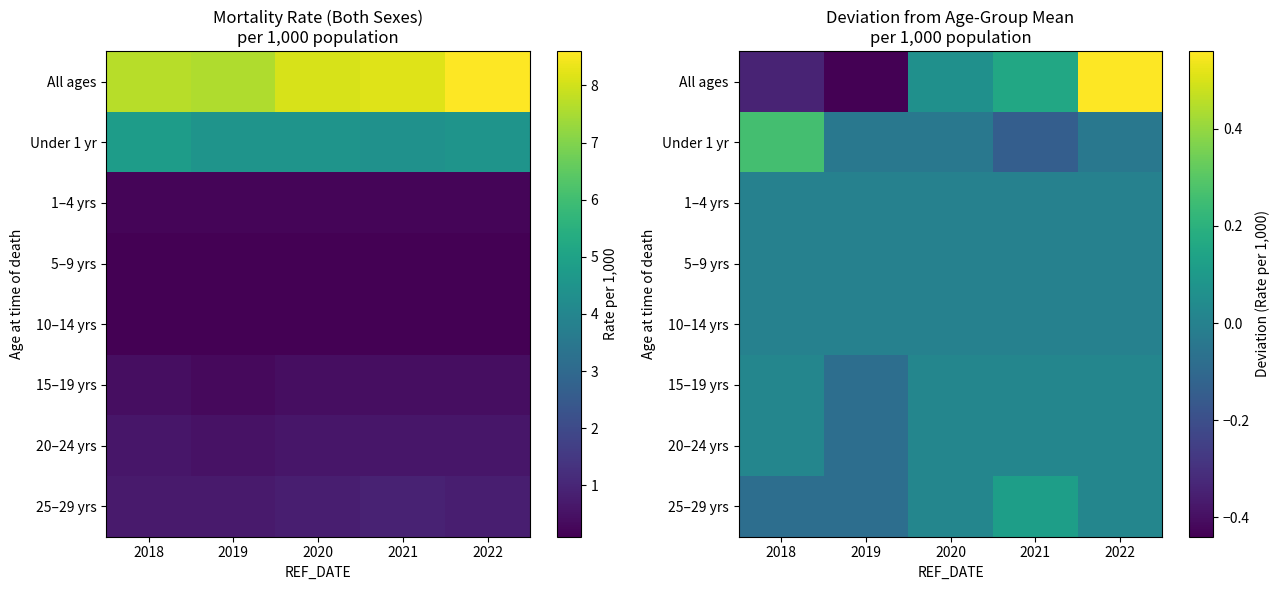

List the labels in order of 25–29 yrs value, largest first.

2021, 2020, 2022, 2018, 2019